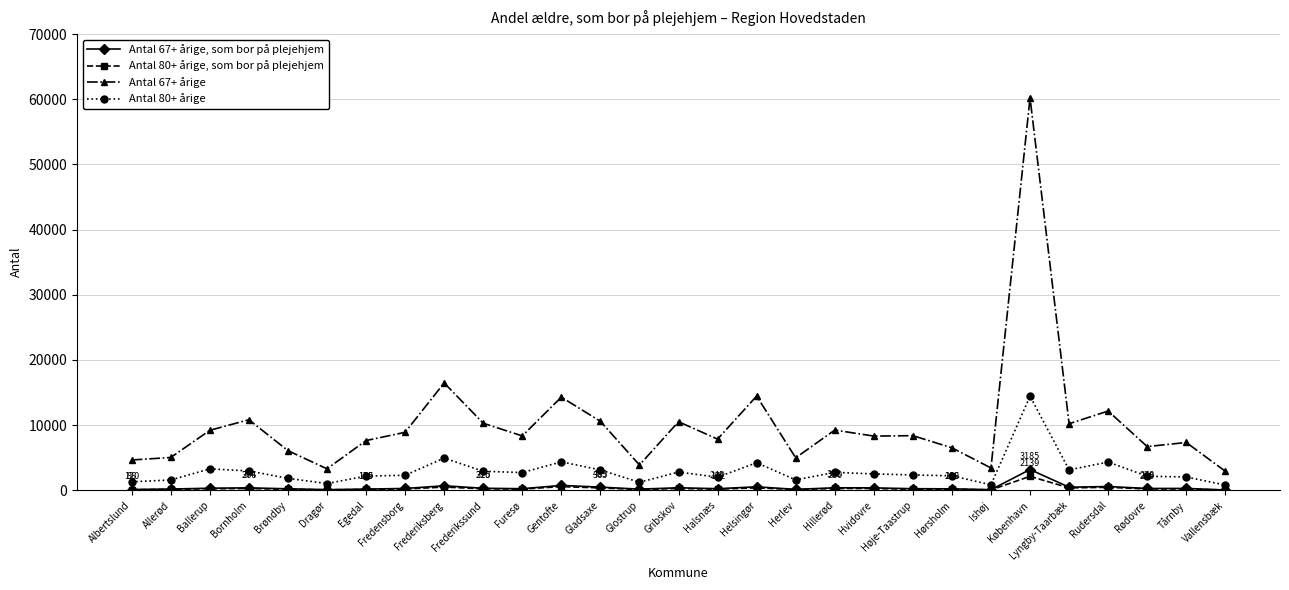

Where does the Antal 67+ årige, som bor på plejehjem series first go above 281?

Ballerup